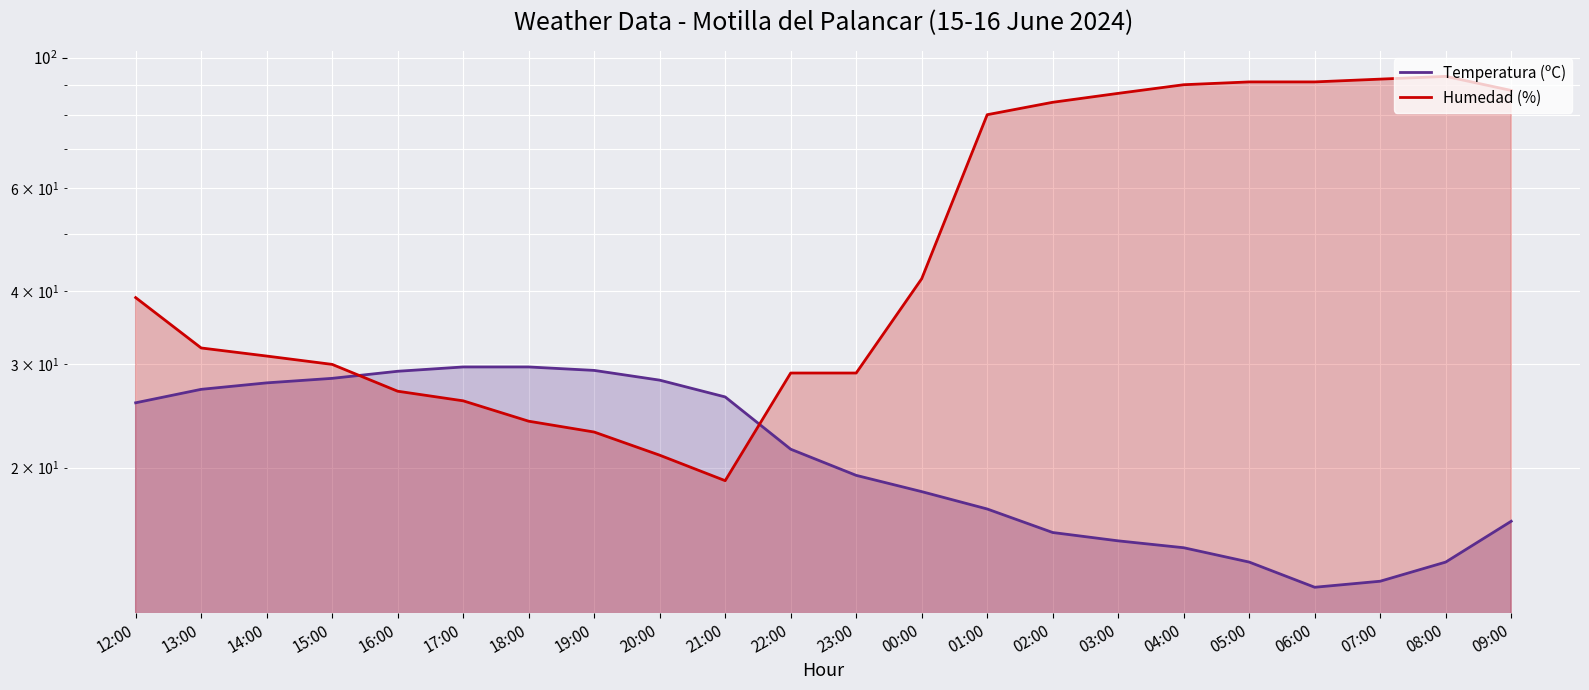

Rank the series at 02:00 from highest to lowest value.

Humedad (%), Temperatura (ºC)